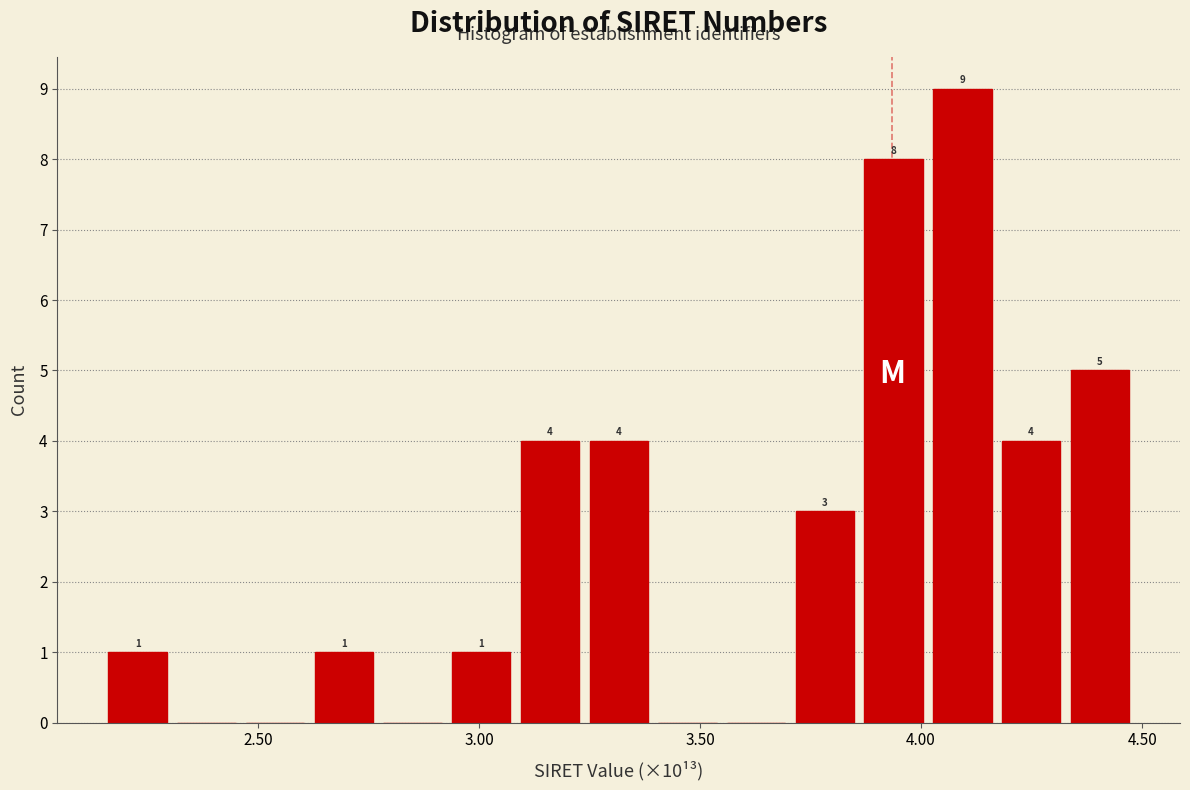

Read against the x-axis, roughly where is the centre of the tallest bar?

4.10